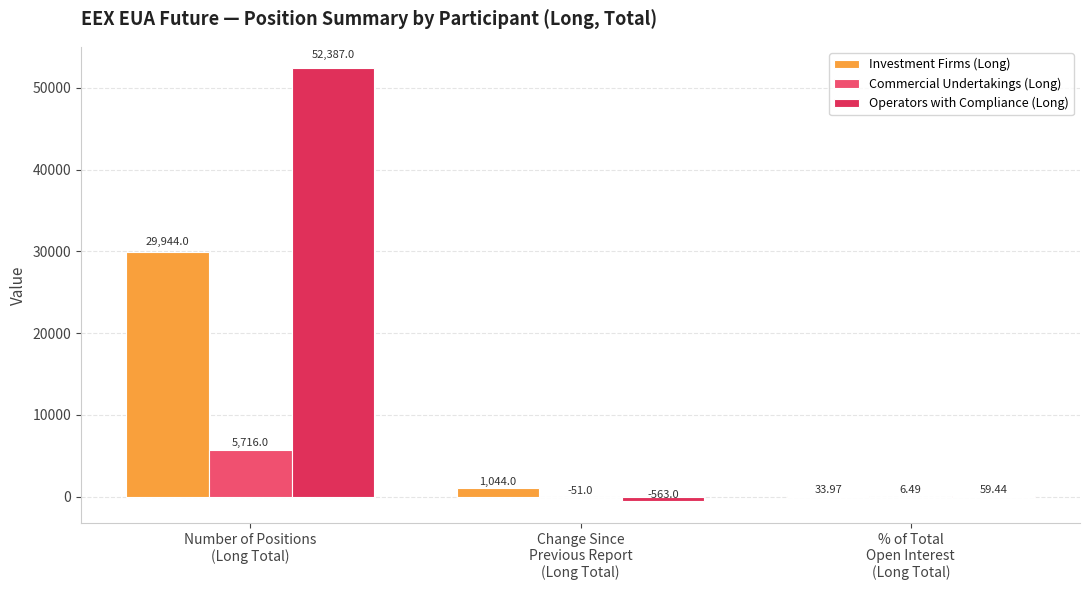

True or false: Investment Firms (Long) has a value of 34.0 at % of Total
Open Interest
(Long Total).

True